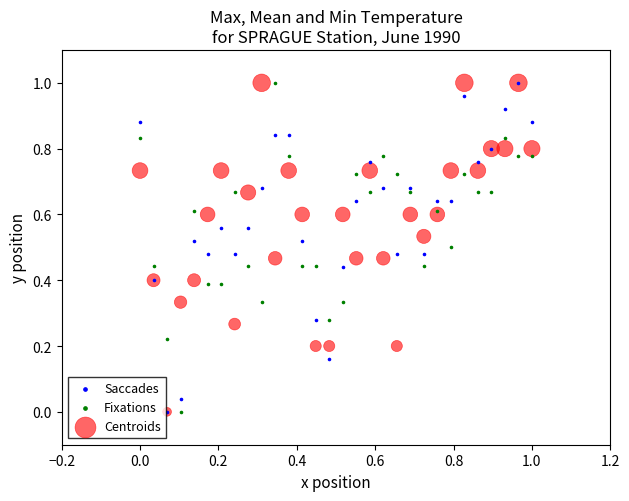

What are all the series names shown in the legend?

Saccades, Fixations, Centroids